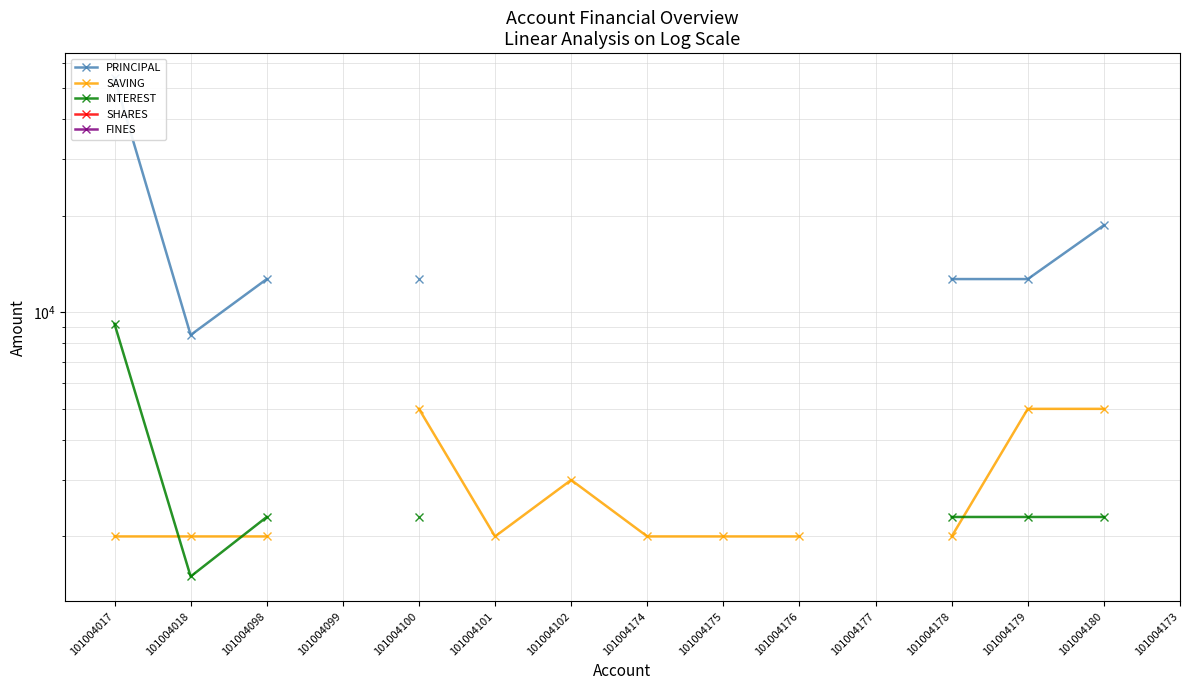

Between 101004180 and 101004174, which is larger?

101004174